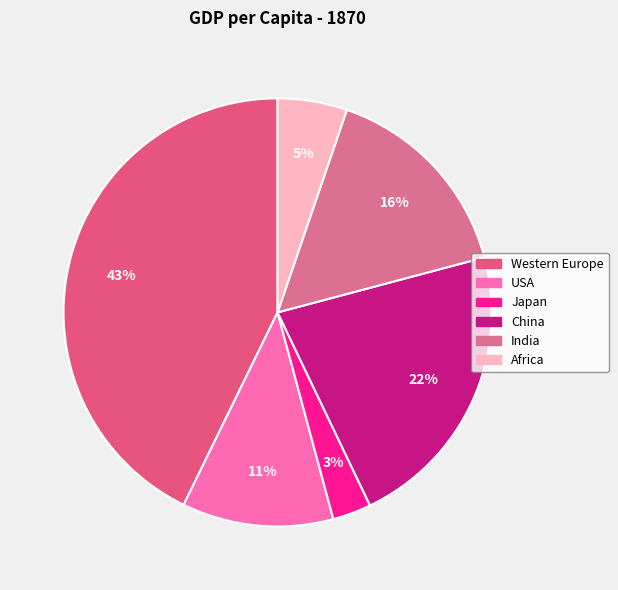

What percentage is NOT represented by Western Europe?

57.2%